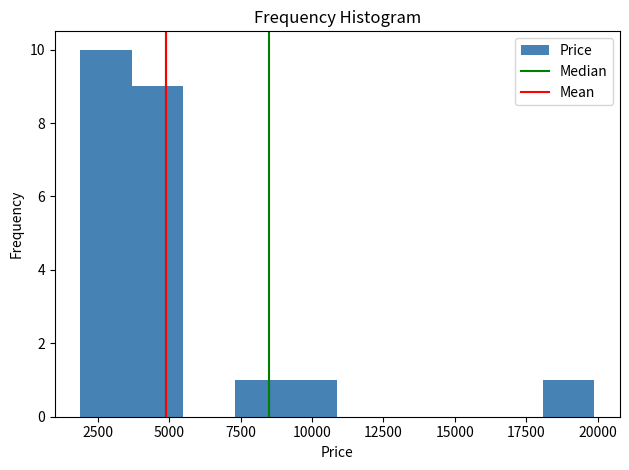

Read against the x-axis, roughly where is the centre of the tallest bar?

3000